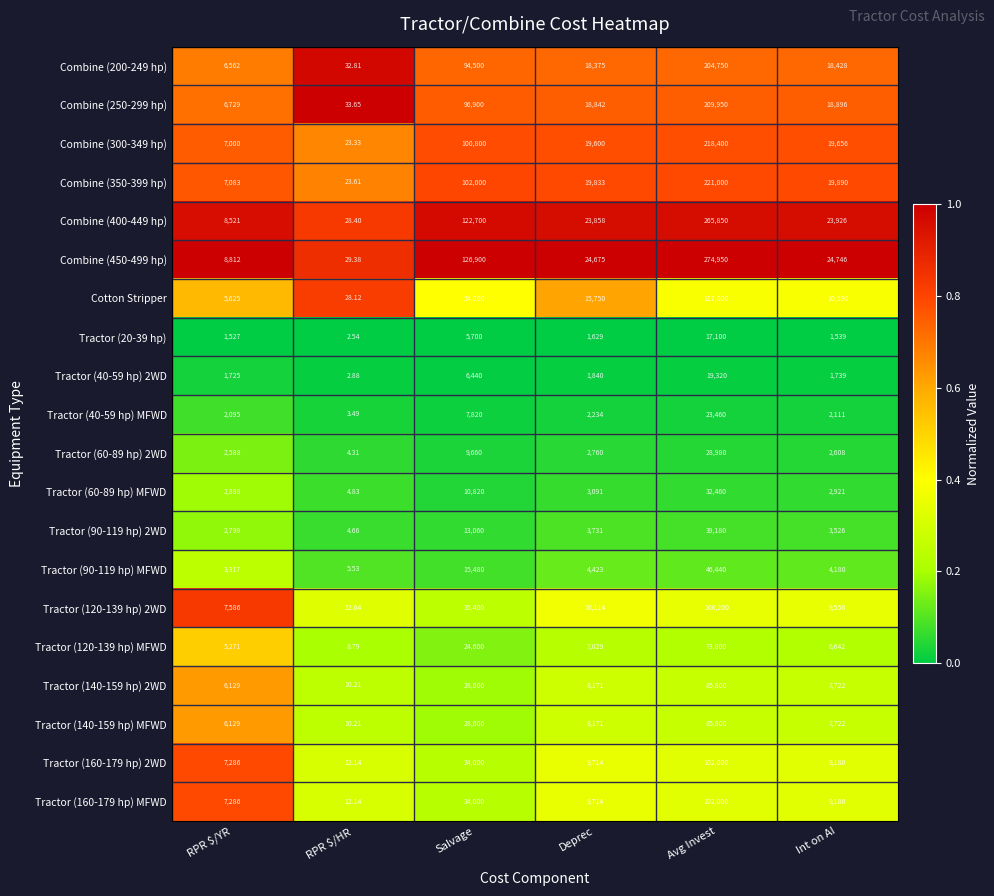

At which category does the chart reach its peak across all series?

Avg Invest